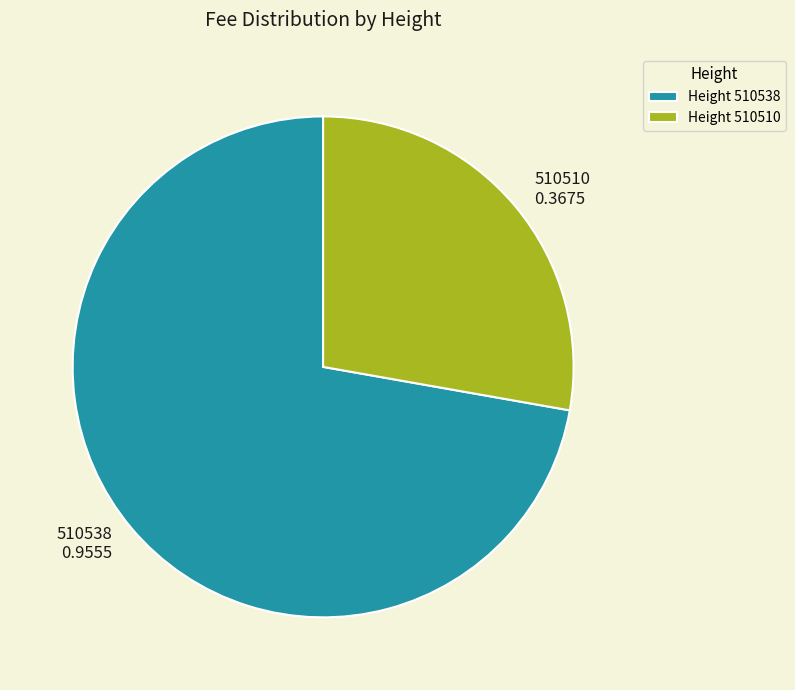

Combined, do 510538 and 510510 account for over 50%?

Yes